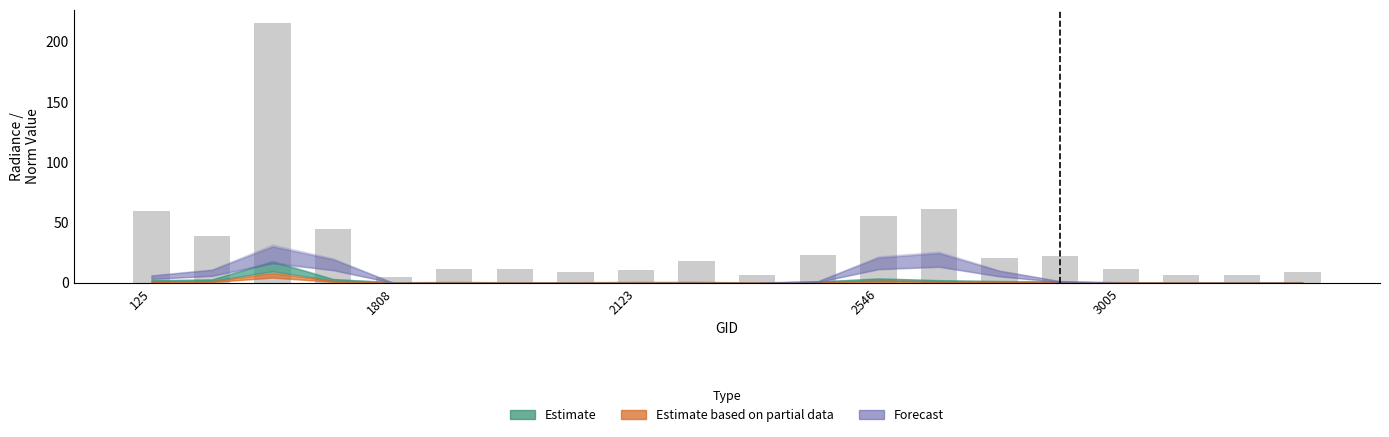

What is the sum of all values?

648.6